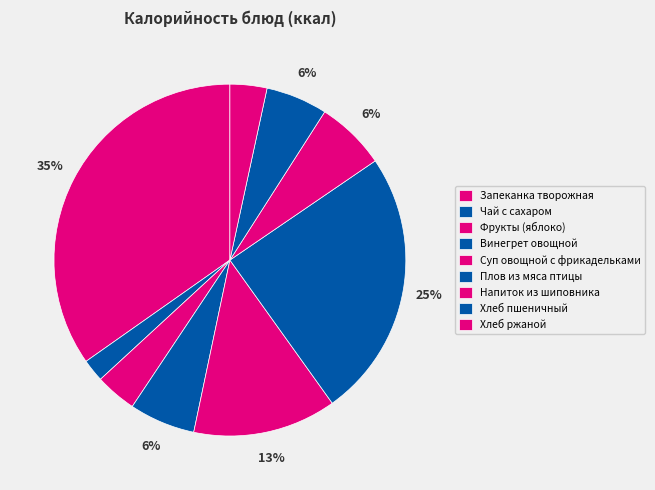

To the nearest percent, what is the average slice percentage?

11%